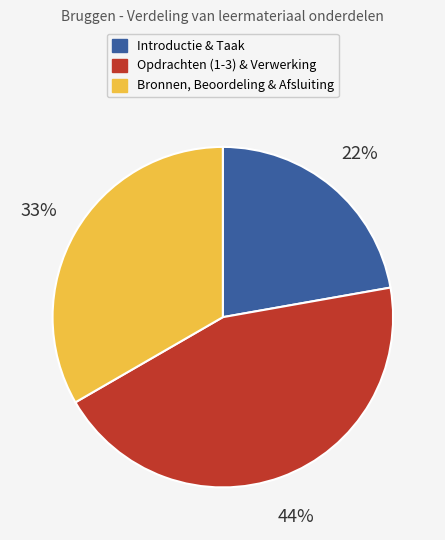

To the nearest percent, what is the average slice percentage?

33%